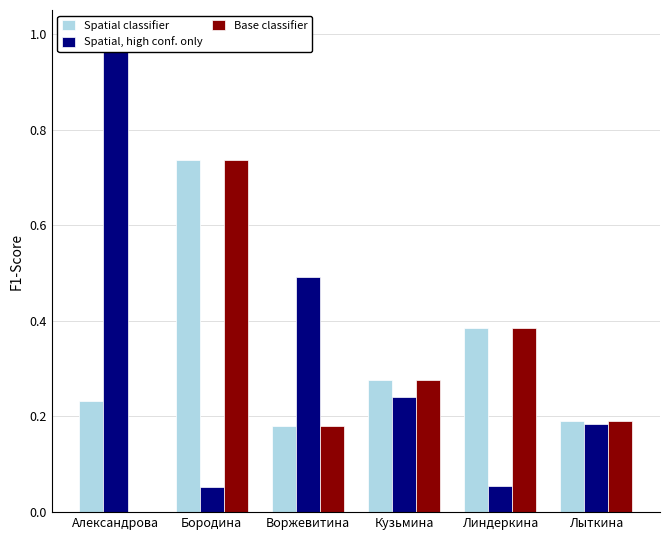

Reading left to right, extract all data points from this chart.

Spatial classifier: Александрова=0.2	Бородина=0.7	Воржевитина=0.2	Кузьмина=0.3	Линдеркина=0.4	Лыткина=0.2
Spatial, high conf. only: Александрова=1.0	Бородина=0.1	Воржевитина=0.5	Кузьмина=0.2	Линдеркина=0.1	Лыткина=0.2
Base classifier: Александрова=0.0	Бородина=0.7	Воржевитина=0.2	Кузьмина=0.3	Линдеркина=0.4	Лыткина=0.2